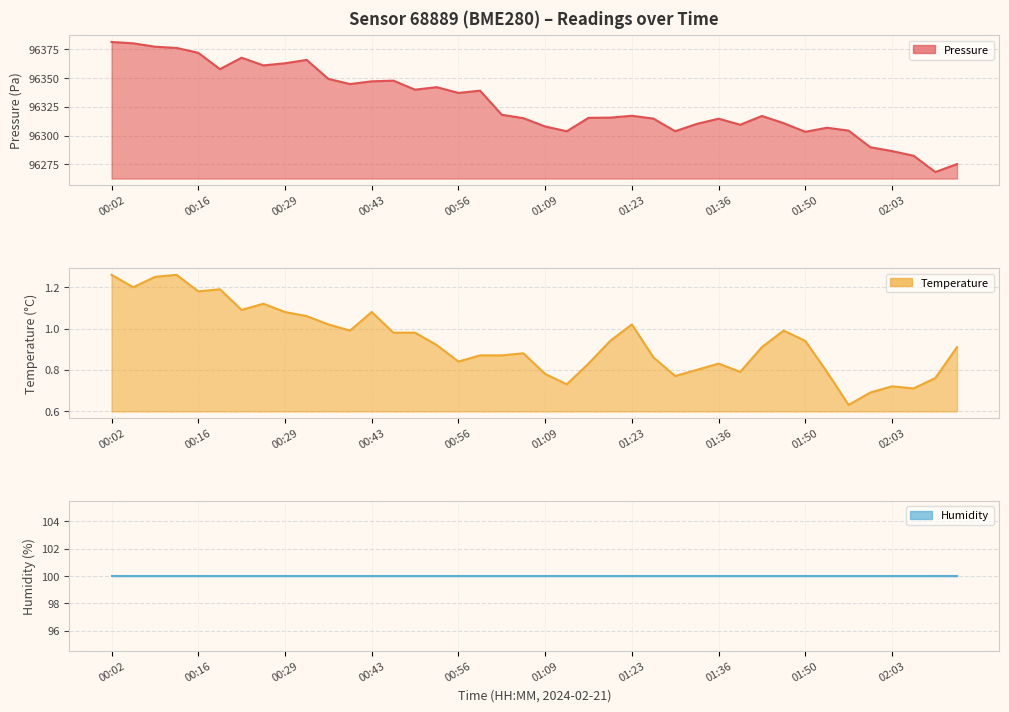

What is the sum of all temperature values?

37.5